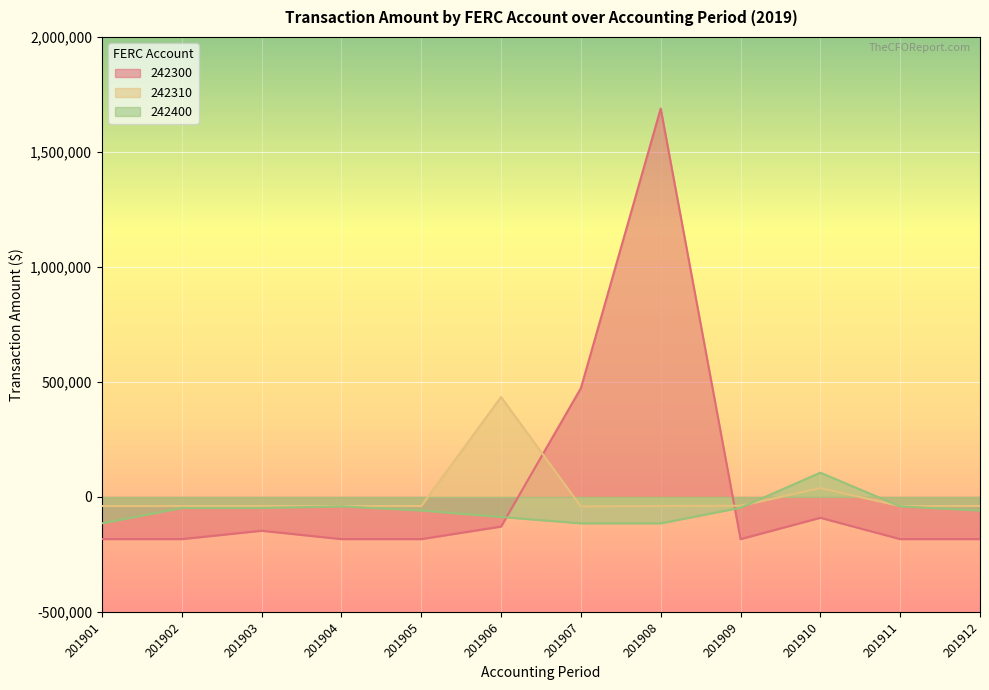

Between 201907 and 201909, which series saw the biggest shift?

242300